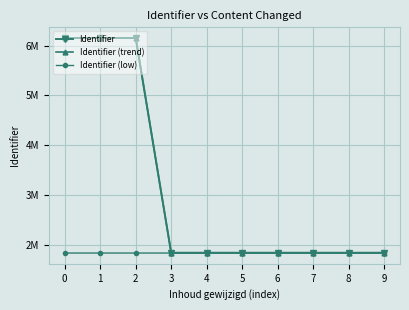

What are all the series names shown in the legend?

Identifier, Identifier (trend), Identifier (low)